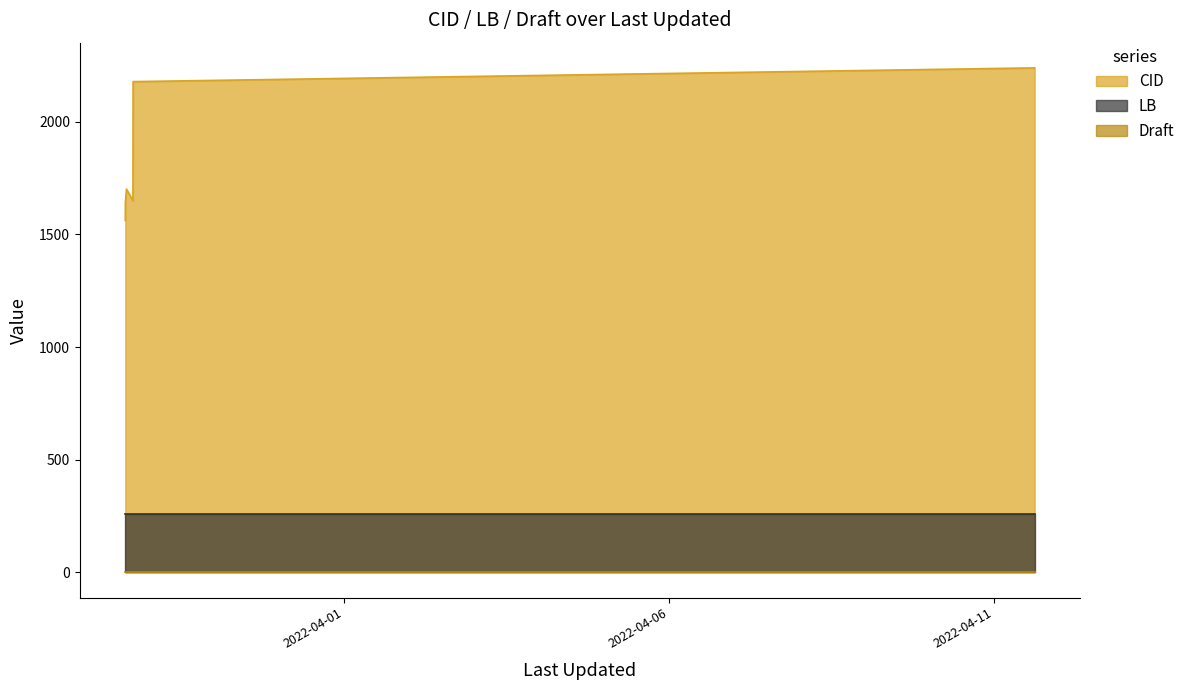

Between 2022-03-28 15:32:14 and 2022-03-28 15:06:35, which is larger?

2022-03-28 15:32:14